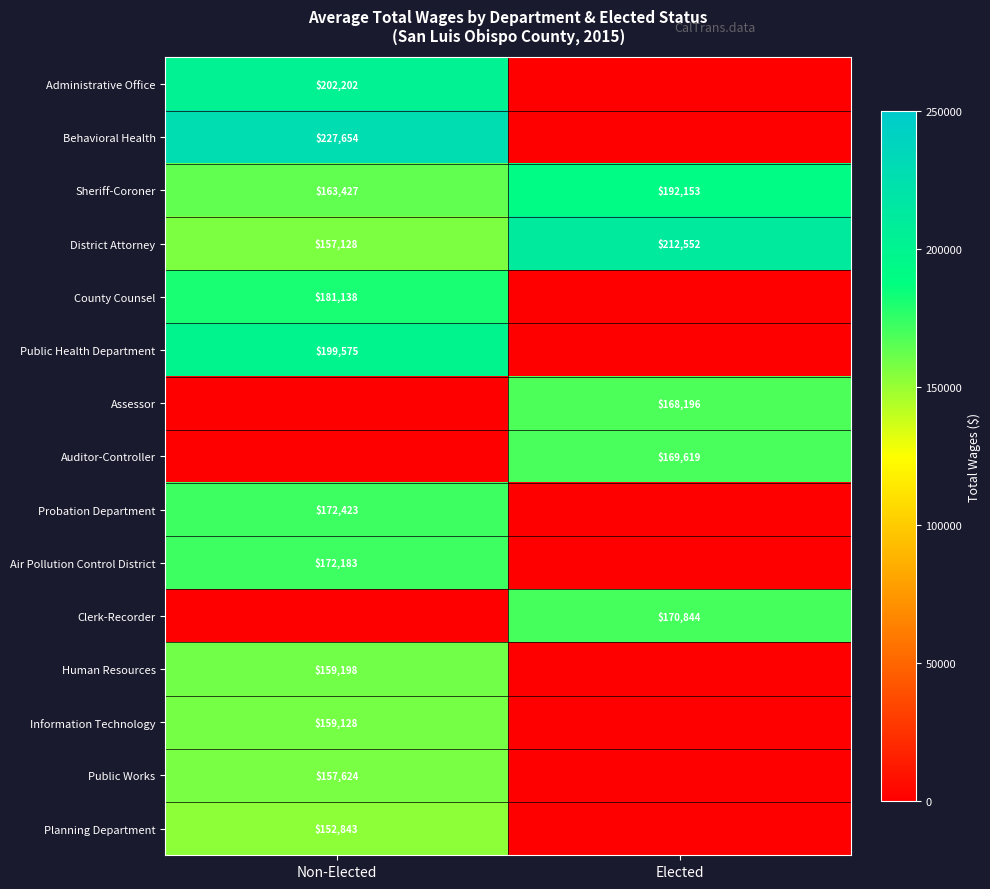

Which category has the highest value in the District Attorney series?

Elected